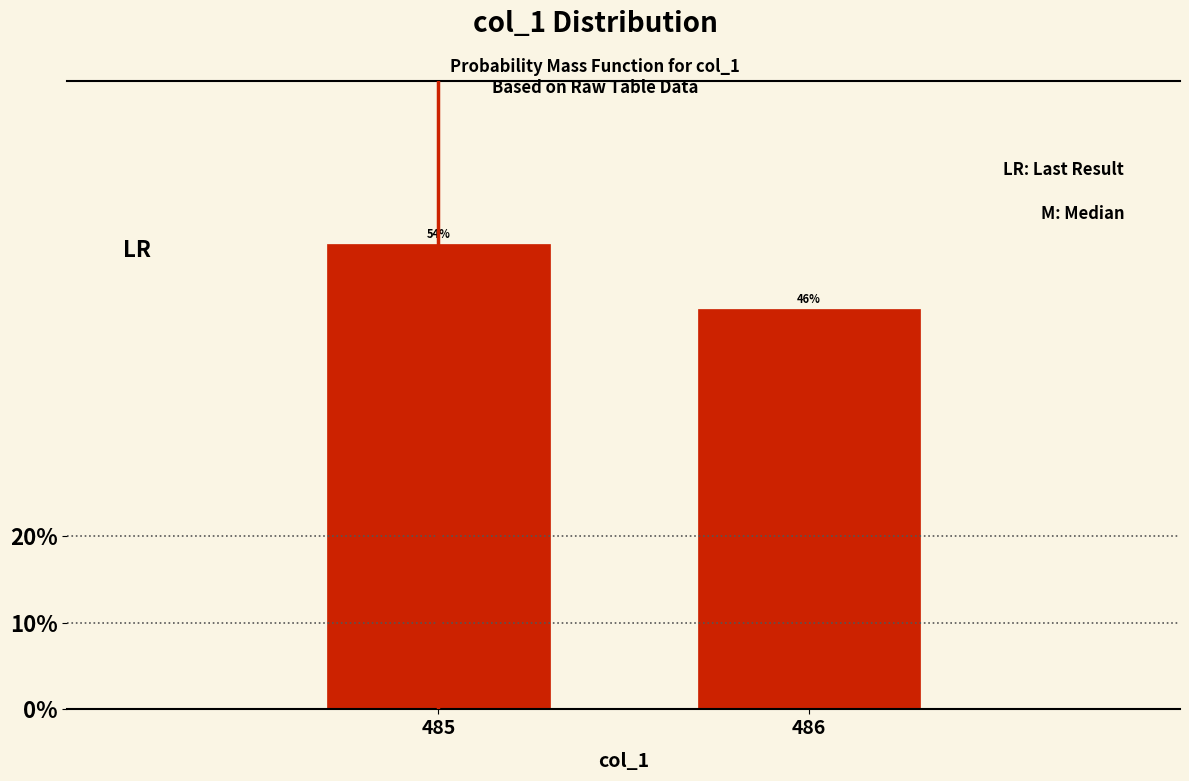

What is the sum of the values at 485 and 486?

100.0